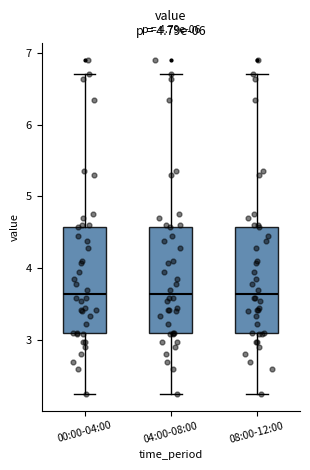

Reading left to right, transcribe this box plot: for each box, give where its median line is, the range the box spans, and where its two whiskers end, as read against the y-axis. The values are not printed on the chart, so give them approximately, as read against the axis.

00:00-04:00: median 3.6, box 3.1 to 4.6, whiskers 2.3 to 6.7
04:00-08:00: median 3.6, box 3.1 to 4.6, whiskers 2.3 to 6.7
08:00-12:00: median 3.6, box 3.1 to 4.6, whiskers 2.3 to 6.7